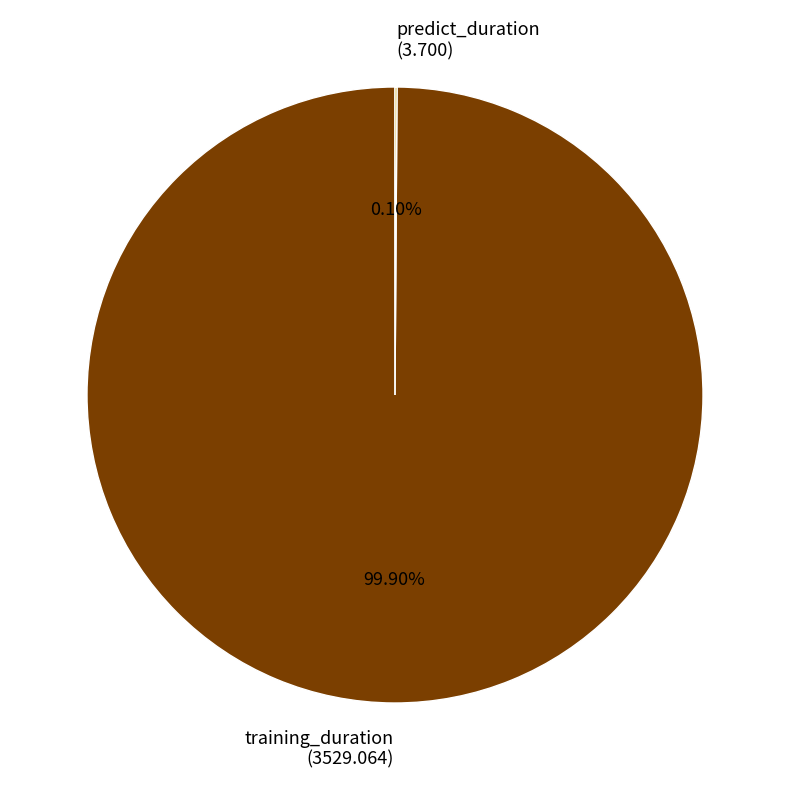

Is training_duration the majority of the pie?

Yes